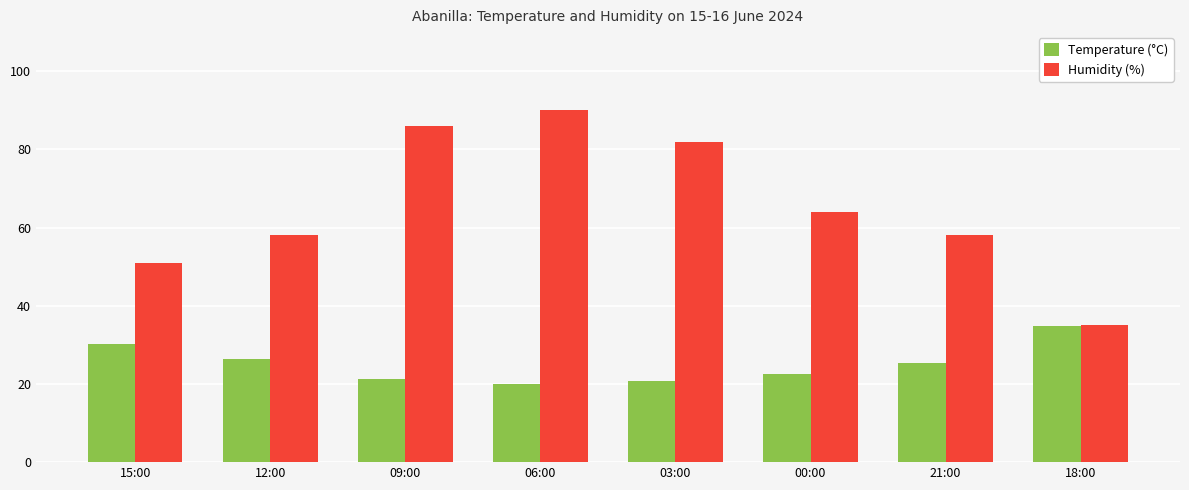

True or false: Temperature (°C) has a value of 40.1 at 21:00.

False